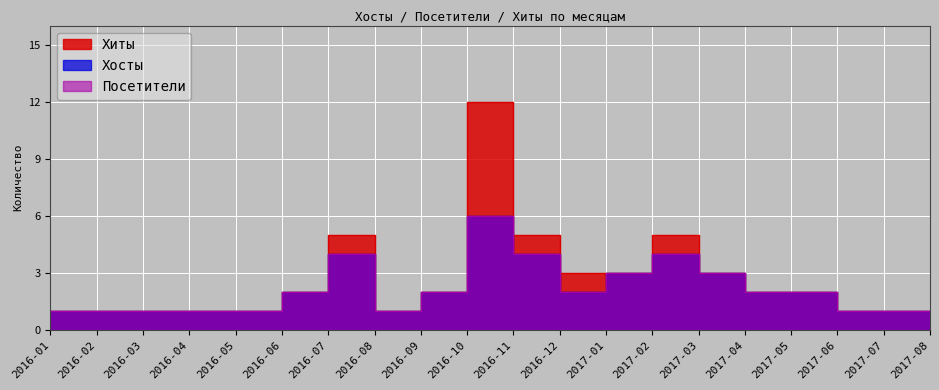

The value of Хиты at 2017-07 is 1. True or false?

False